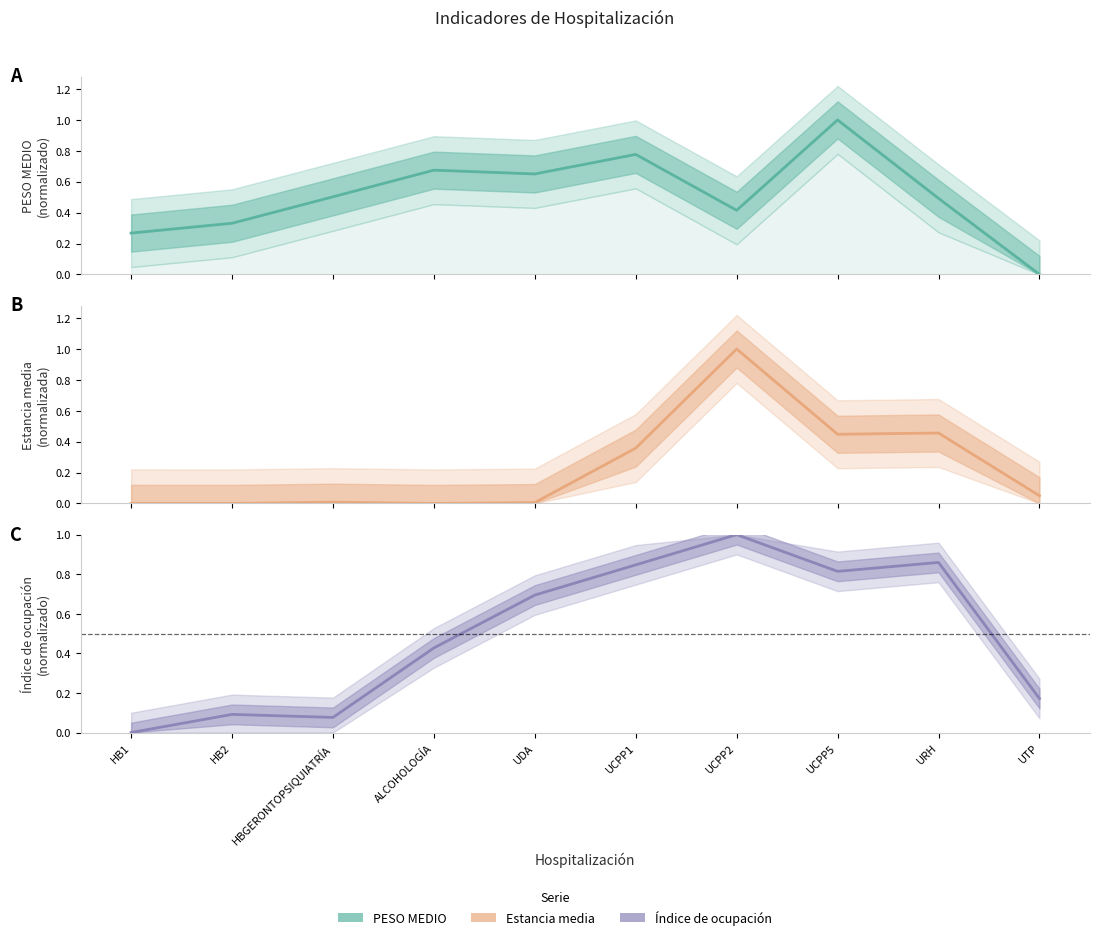

At how many categories does at least one series exceed 0?

10